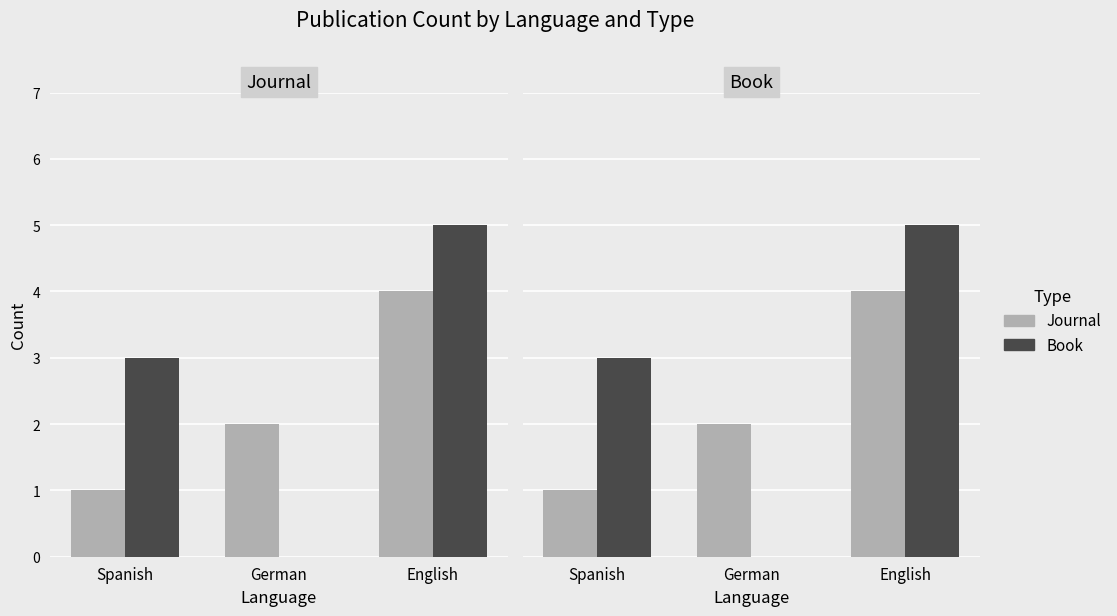

What is the difference between the highest and lowest values at Spanish?

2